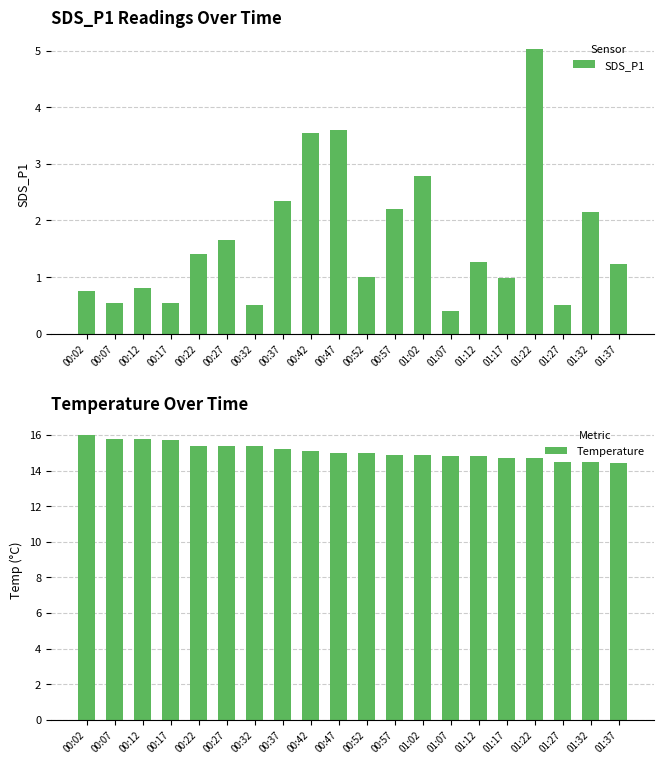

At 01:17, list the series in order from smallest to largest.

SDS_P1, Temperature